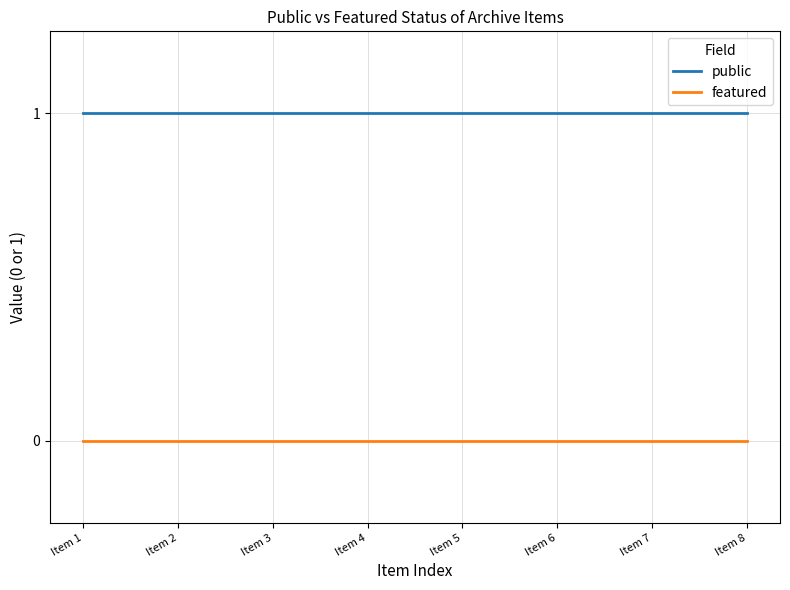

True or false: featured and public cross at least once.

False